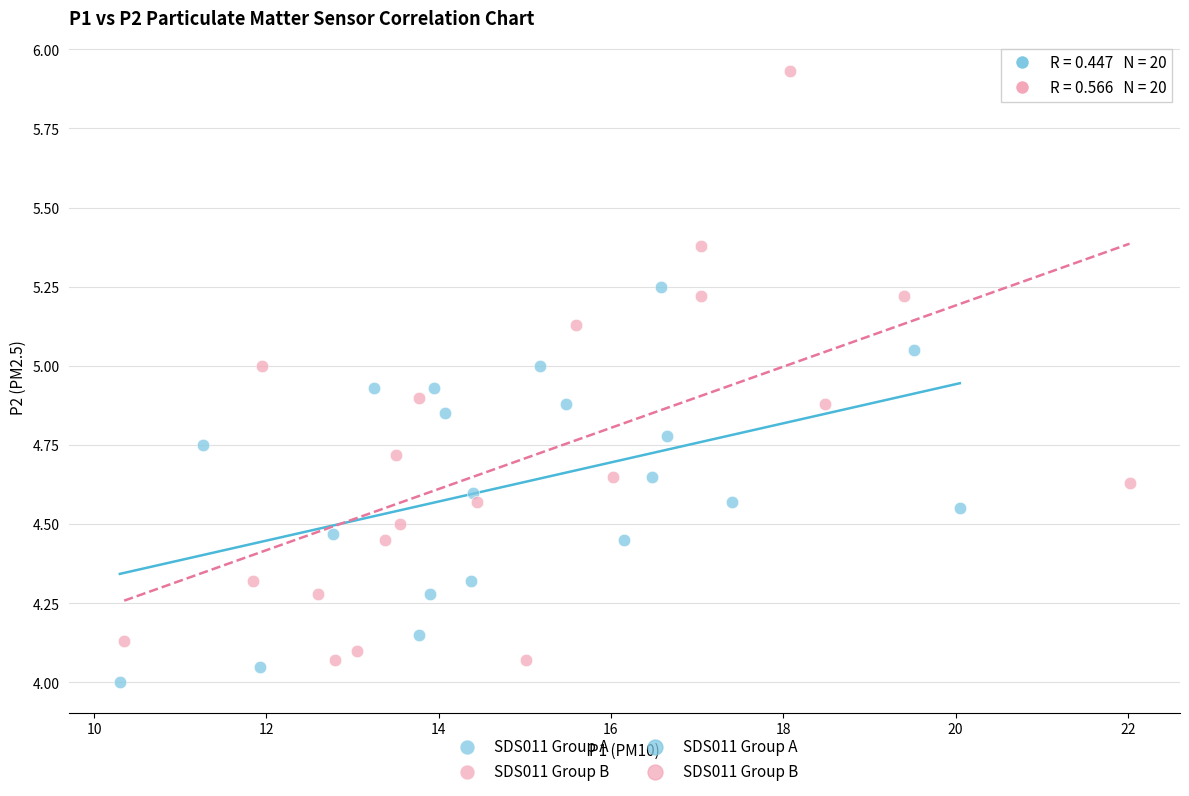

Which series reaches the maximum Y coordinate?

SDS011 Group B